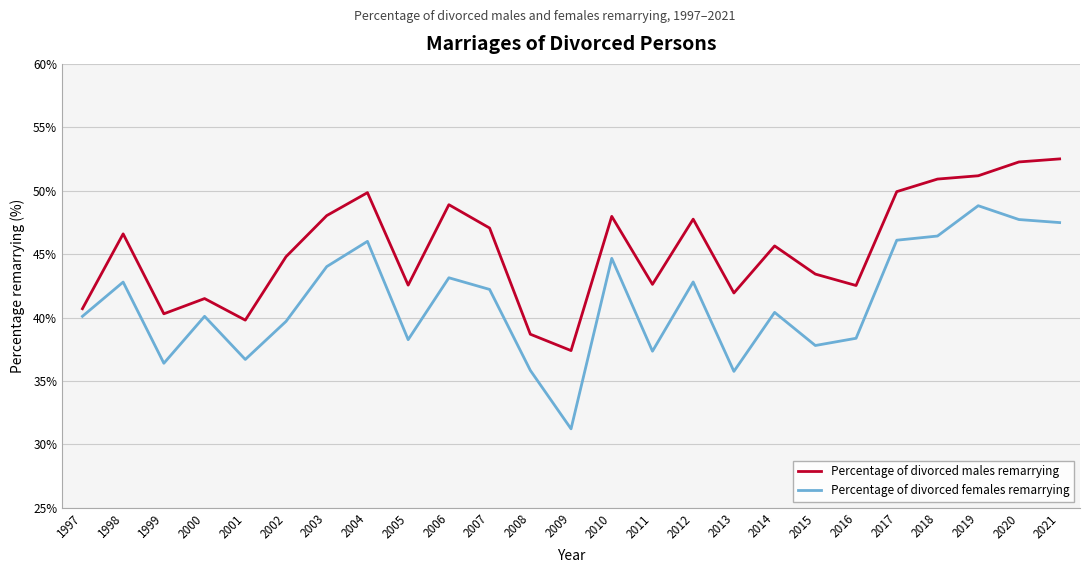

What is the difference between the maximum and minimum values in the Percentage of divorced females remarrying series?

17.6